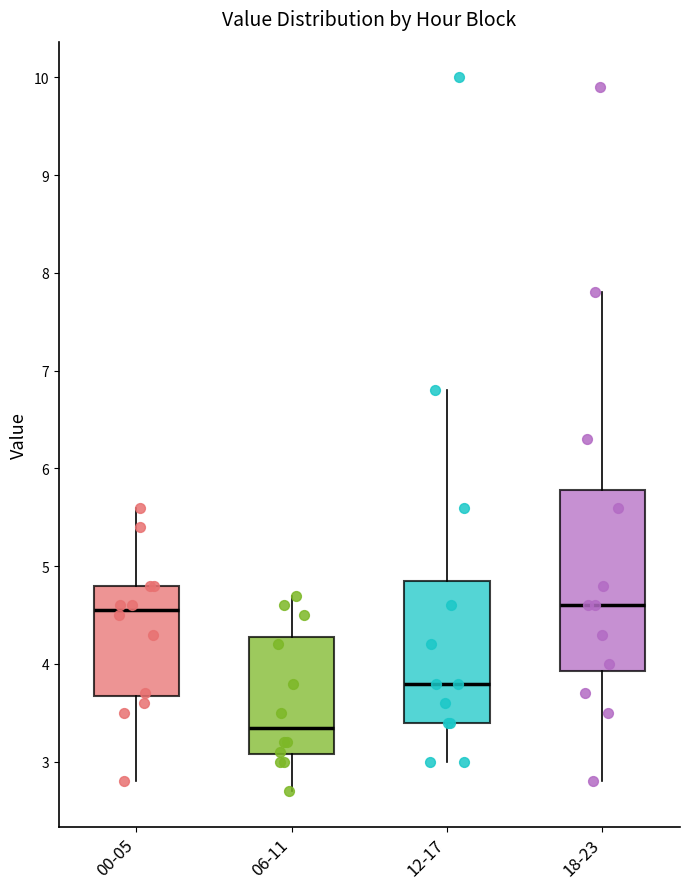

Comparing the boxes themselves (not the whiskers), which one is the tallest?

18-23